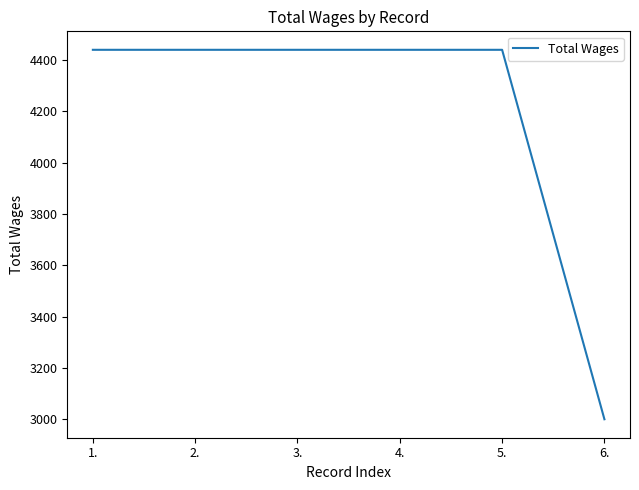

Is it true that the value at 2. is 6909?

False